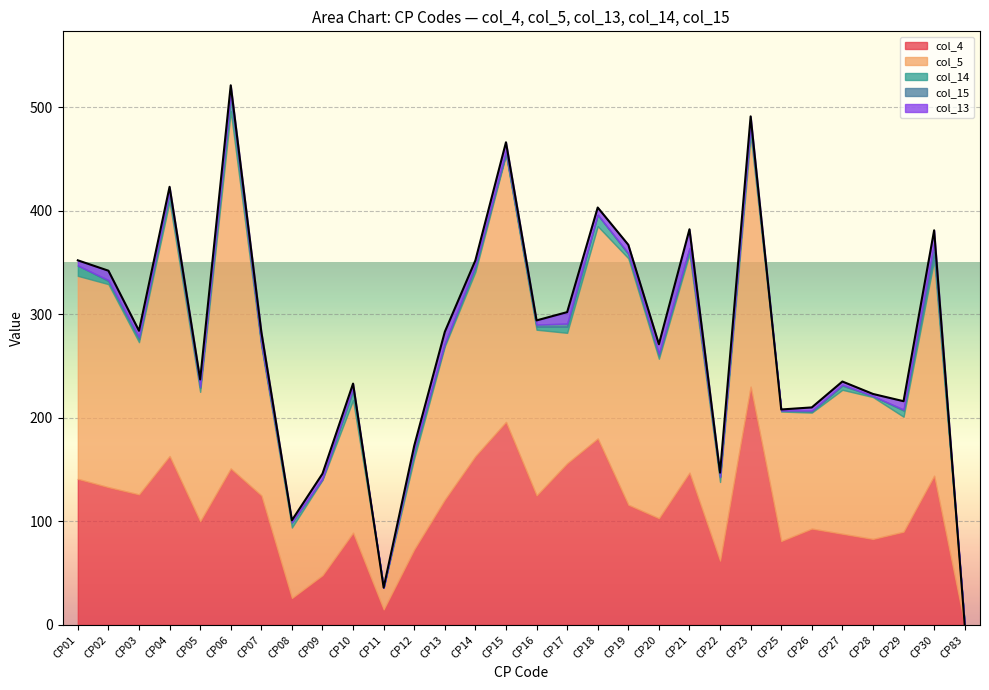

How many data points in col_15 are less than 1?

10